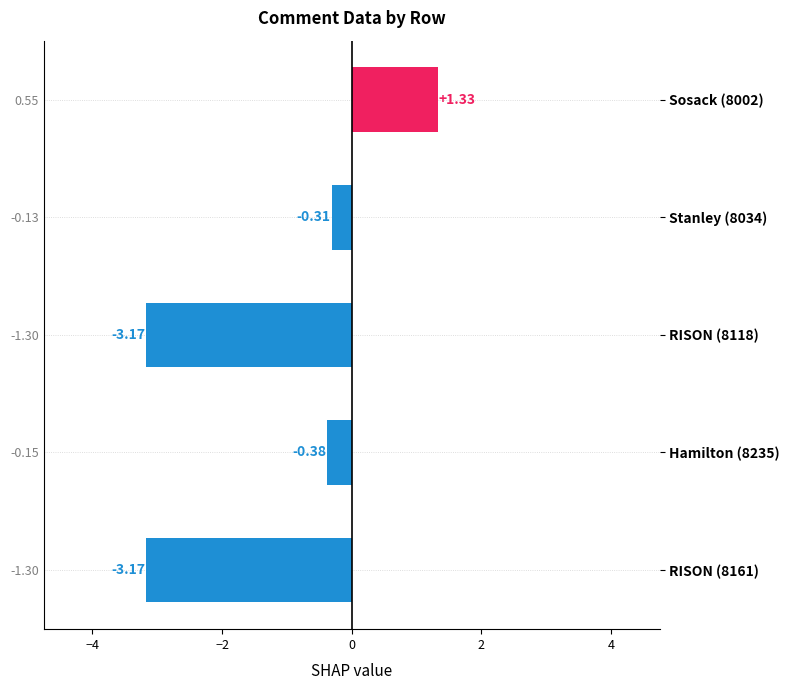

What is the average value?

-1.1